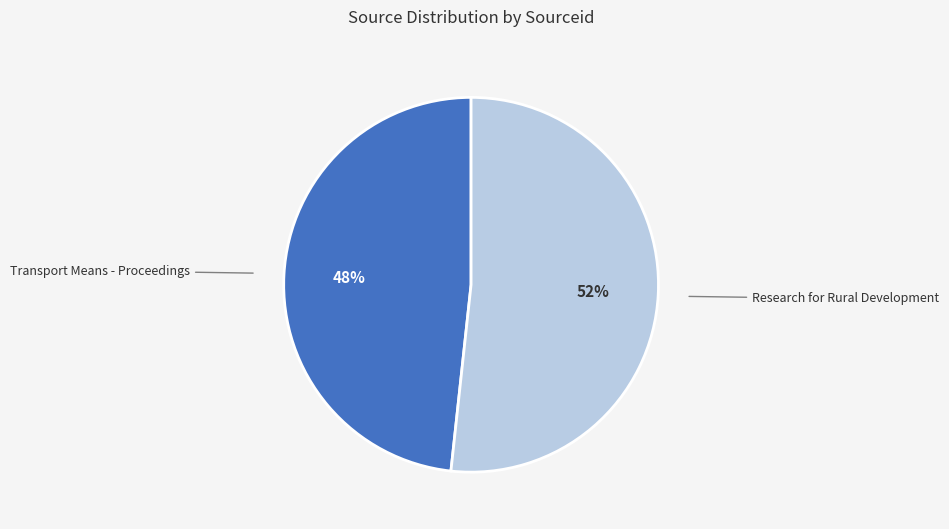

The Transport Means - Proceedings slice represents 60% of the pie. True or false?

False